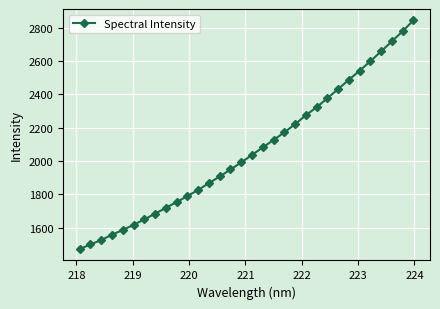

What is the value of the 18th point from the left?

2082.4